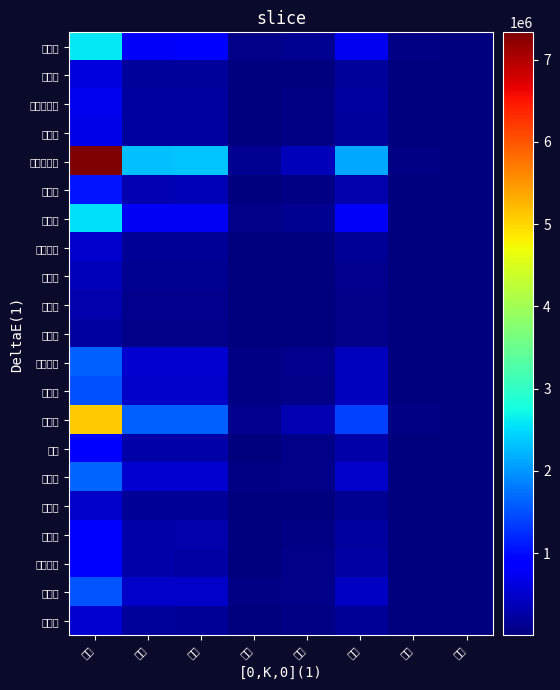

What is the total value across all series at 医療?

9130427